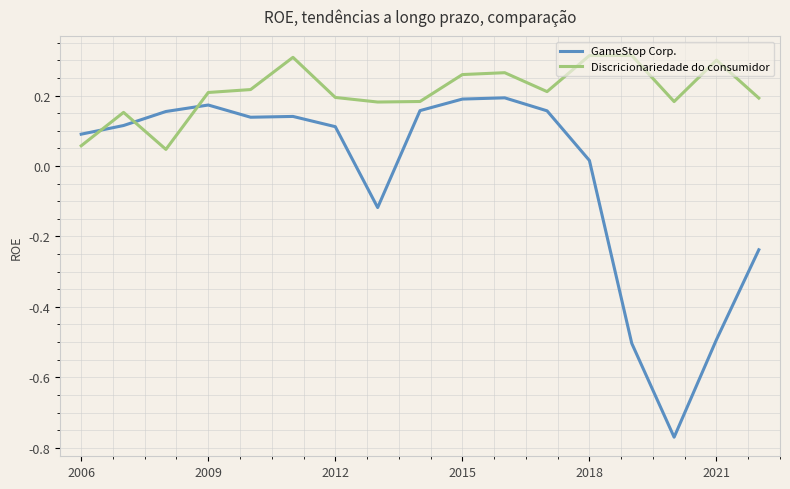

How many times do Discricionariedade do consumidor and GameStop Corp. cross each other?

3